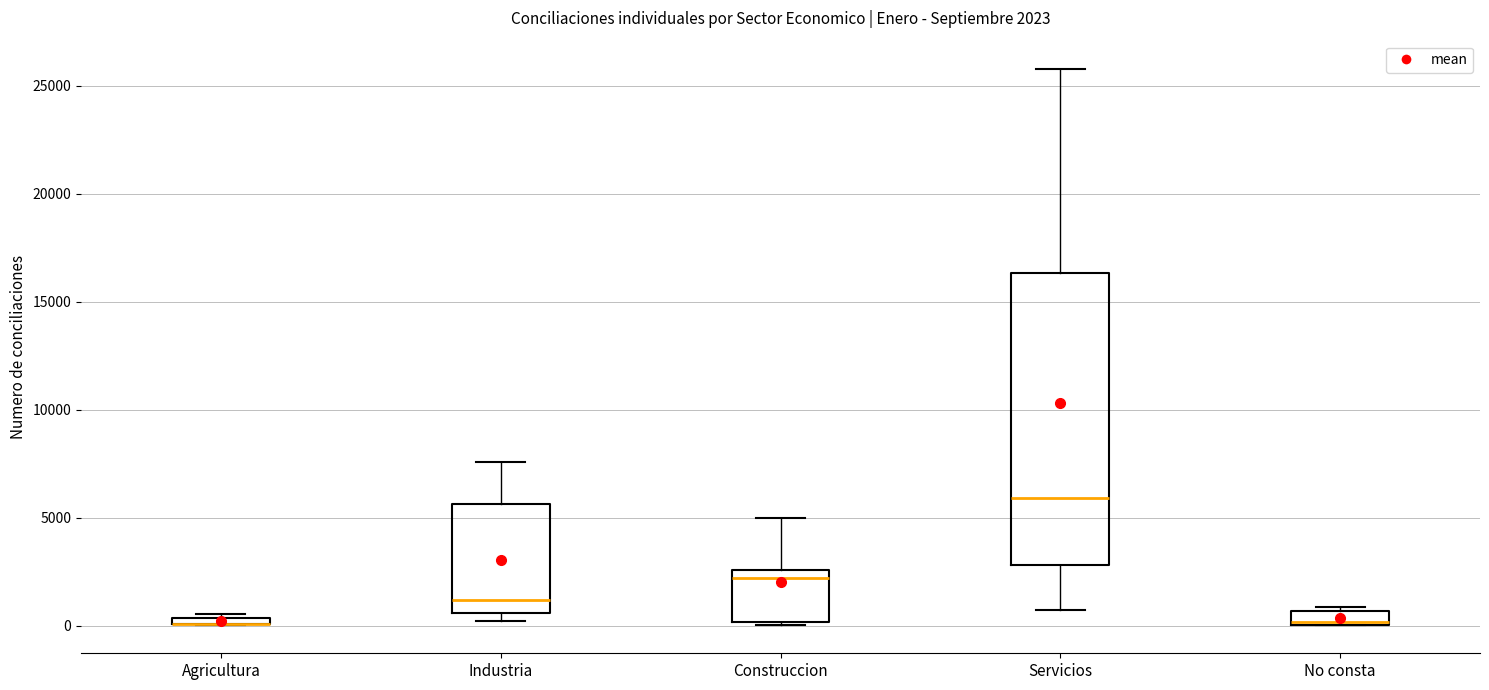

Comparing the boxes themselves (not the whiskers), which one is the tallest?

Servicios